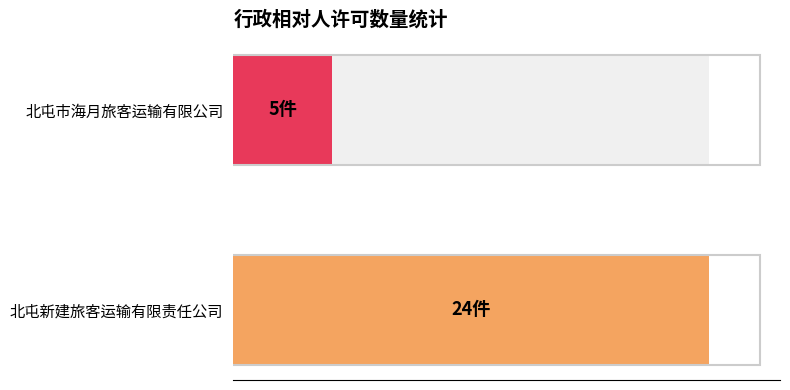

At which category does the chart reach its minimum across all series?

北屯市海月旅客运输有限公司